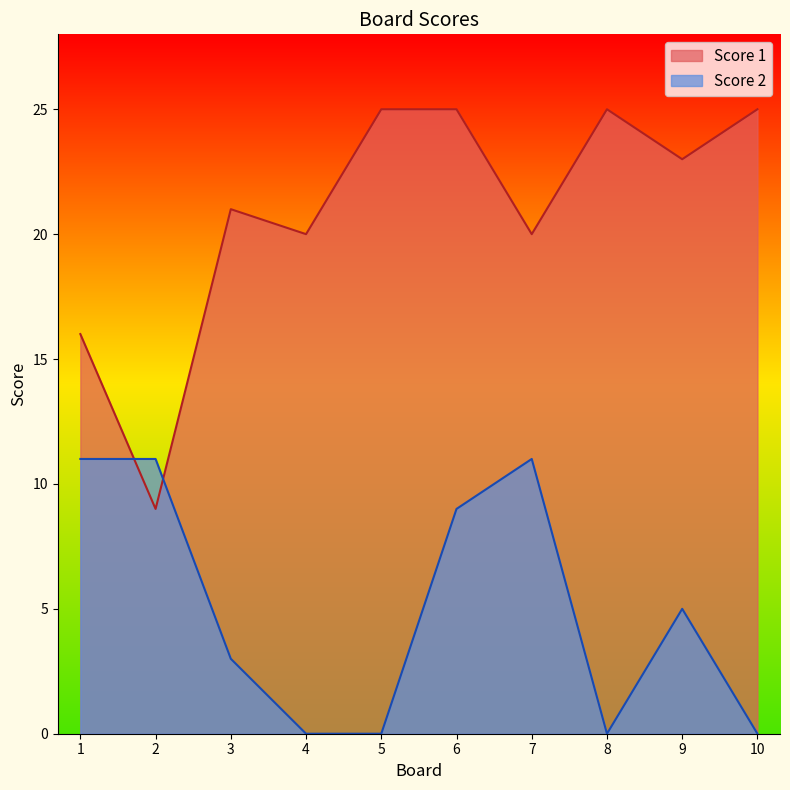

What is the value of the Score 1 point at the 7th from the left?

20